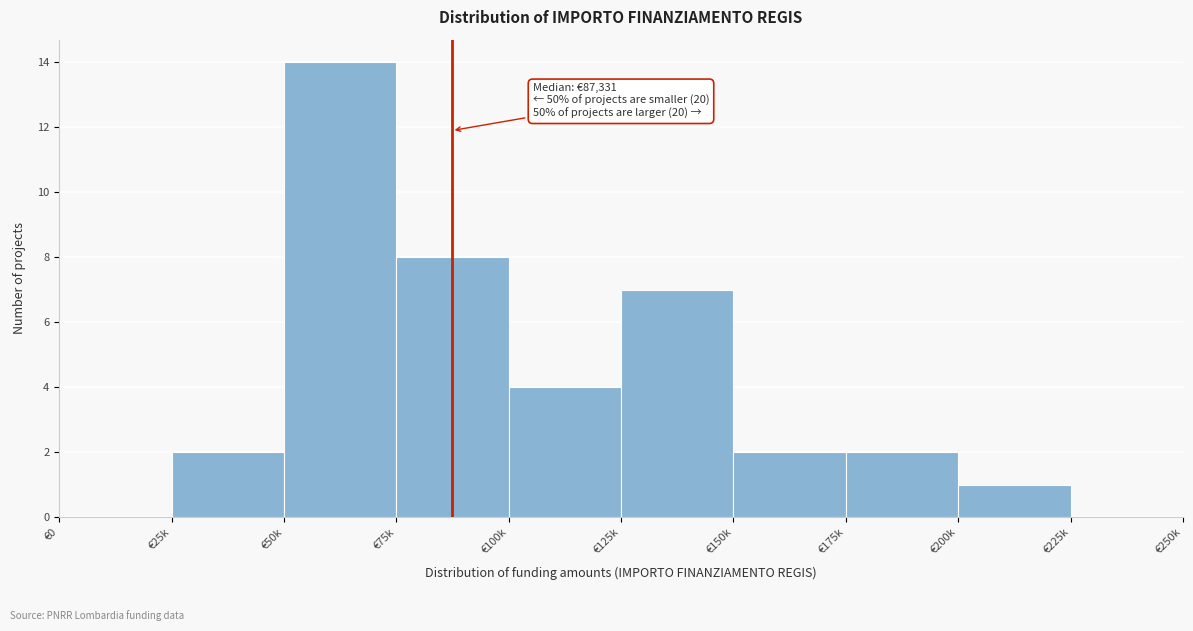

Reading left to right, transcribe all the data shown in this chart.

€0=0	€25k=2	€50k=14	€75k=8	€100k=4	€125k=7	€150k=2	€175k=2	€200k=1	€225k=0